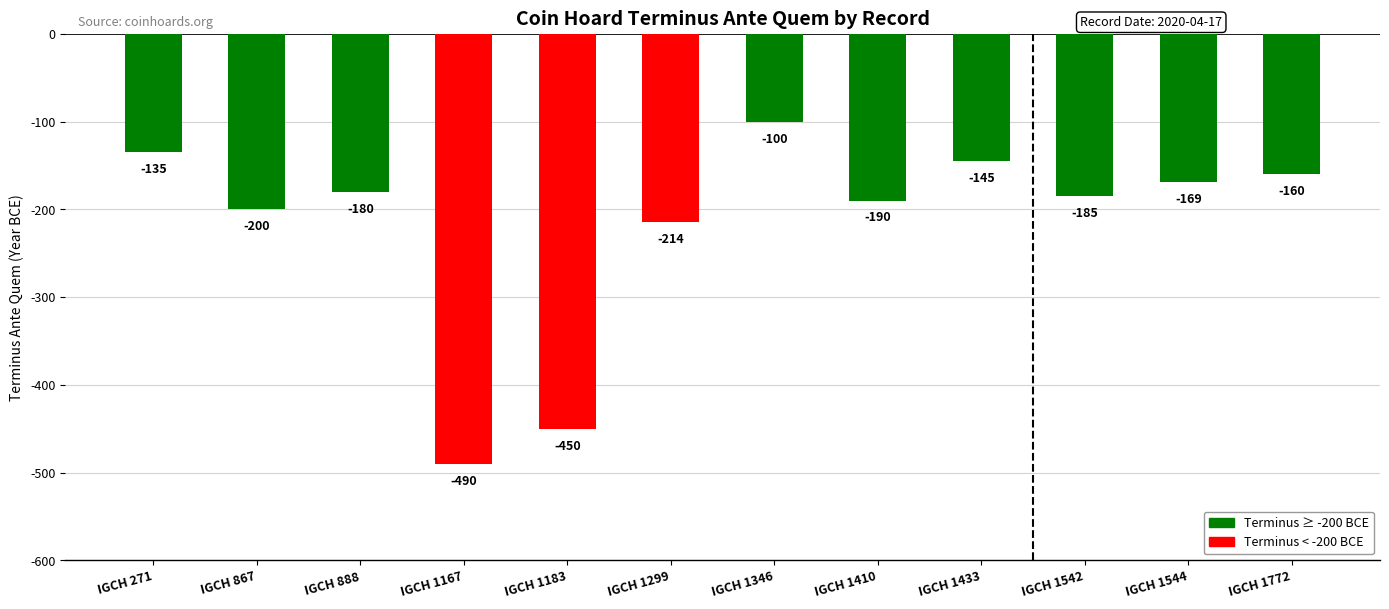

Between IGCH 1544 and IGCH 271, which is larger?

IGCH 271